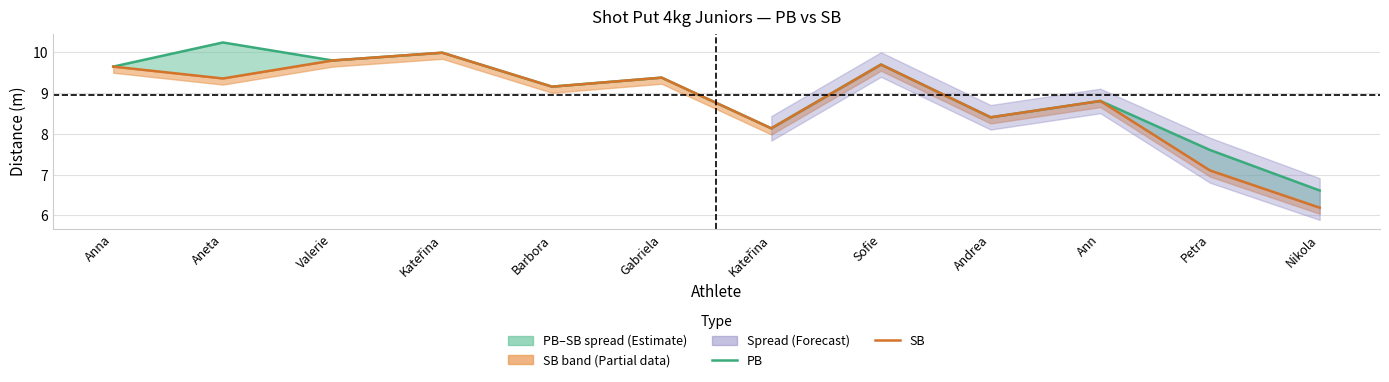

How many data points in SB are above 9?

7